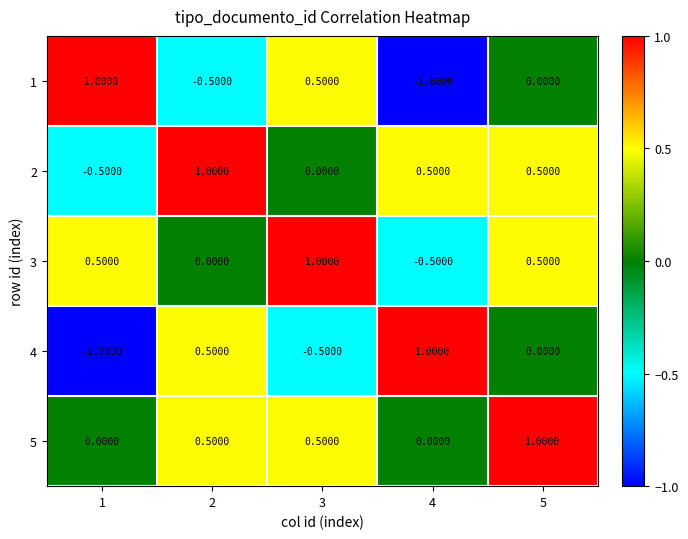

What is the spread (max minus min) of values at 4?

2.0